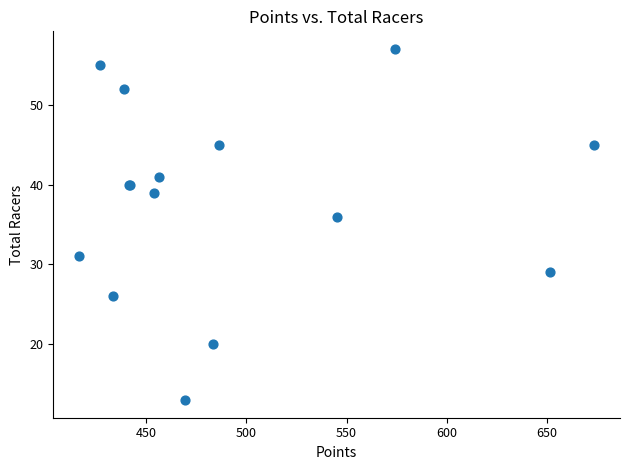

What Y value in the scatter plot is closest to 35?

36